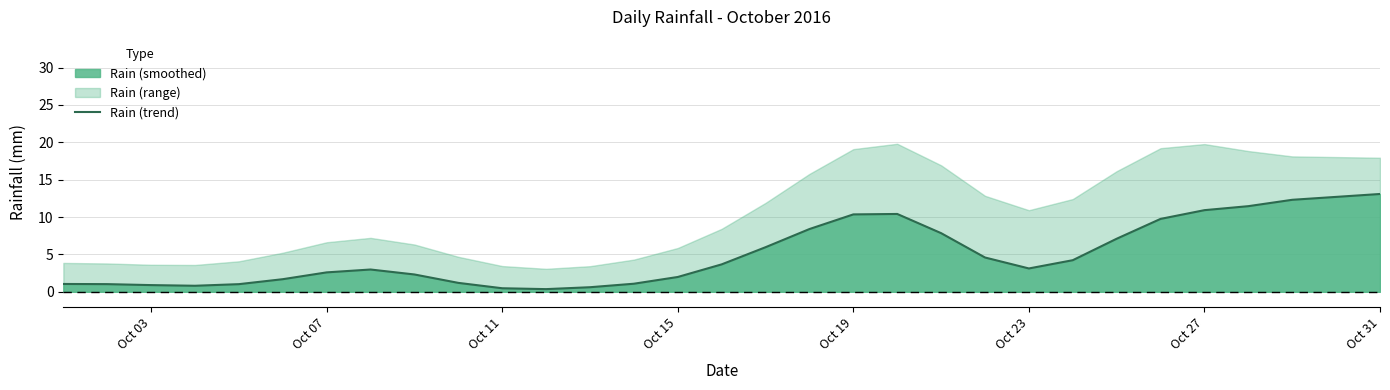

True or false: Rain (trend) has a value of 13.1 at Oct 31.

True